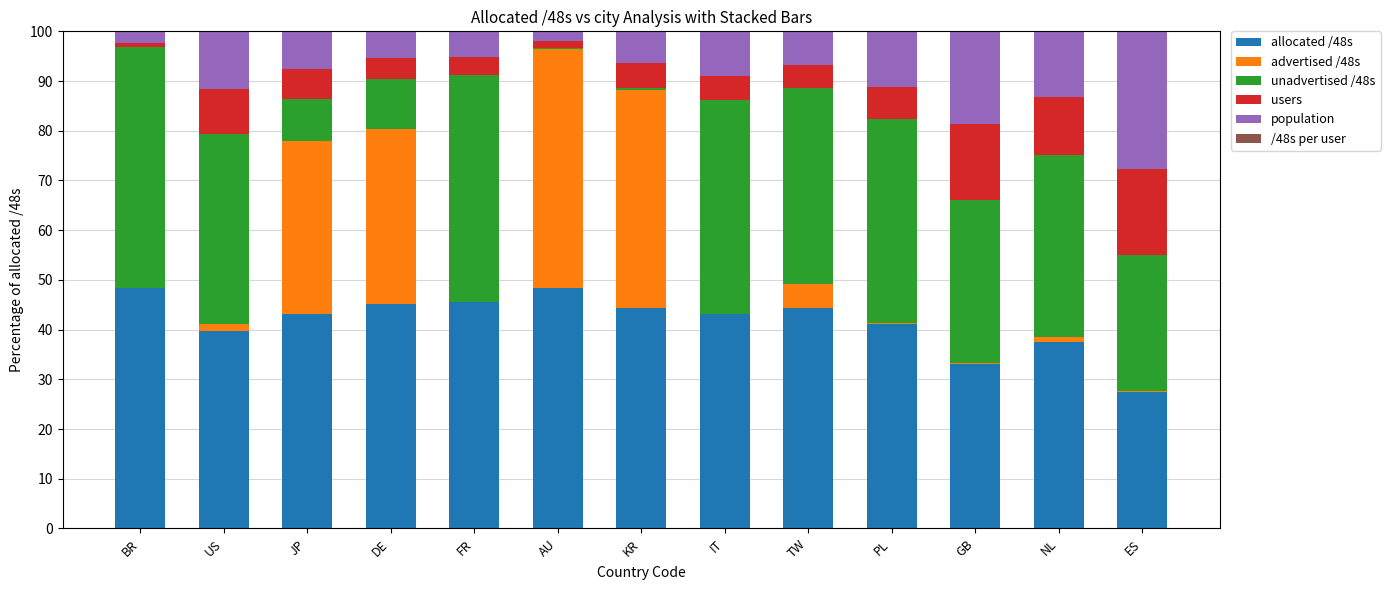

The allocated /48s series shows 43.1 at IT. True or false?

True